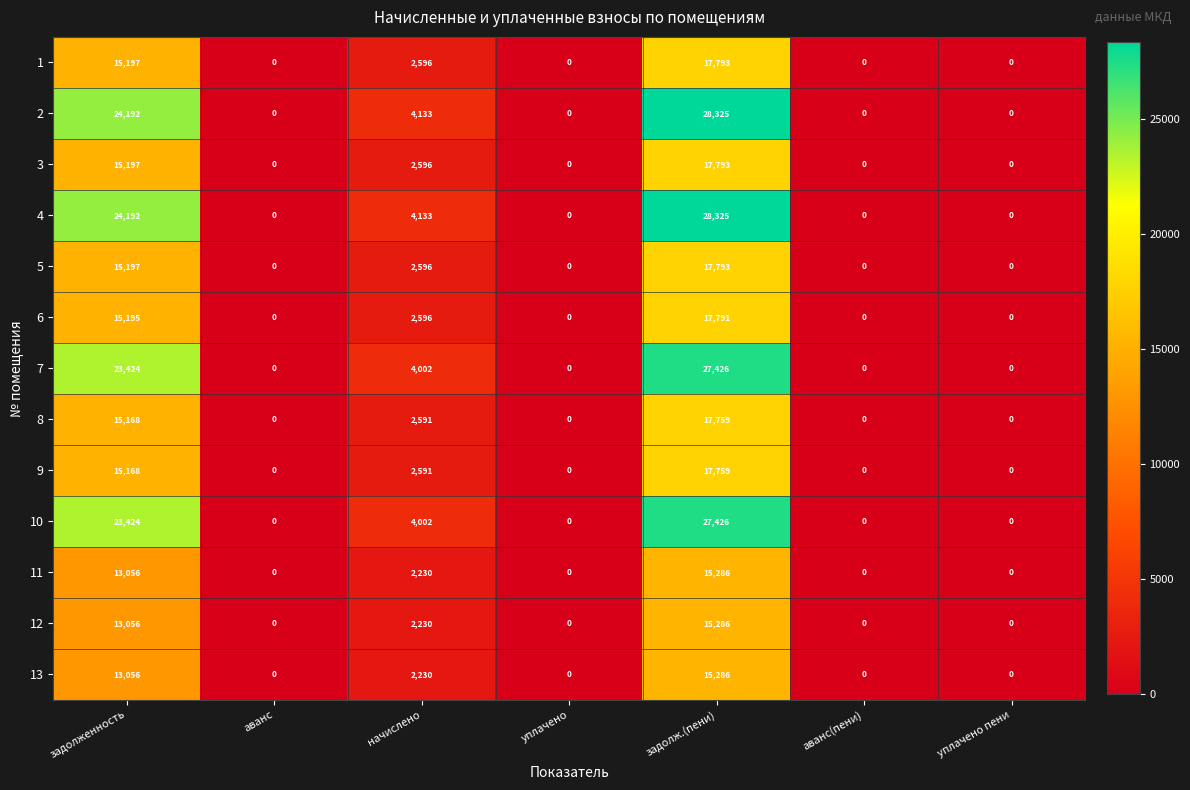

Is the value of 12 at задолженность greater than the value of 10 at уплачено пени?

Yes